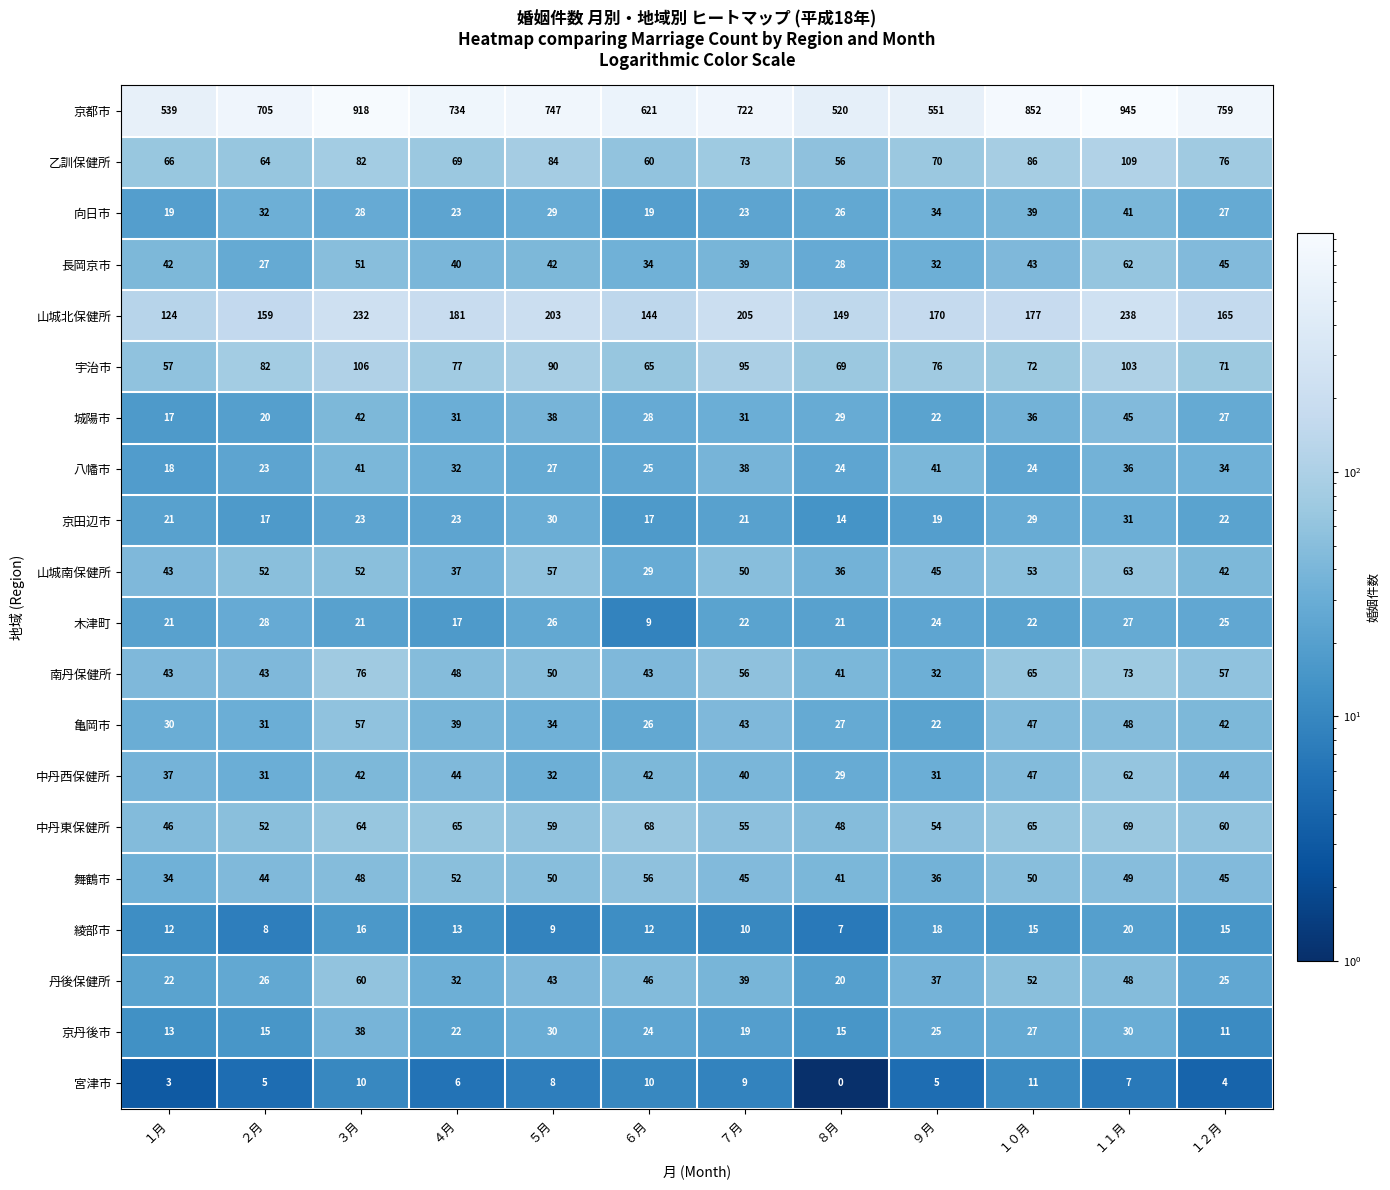

What is the minimum value shown in the chart?

0